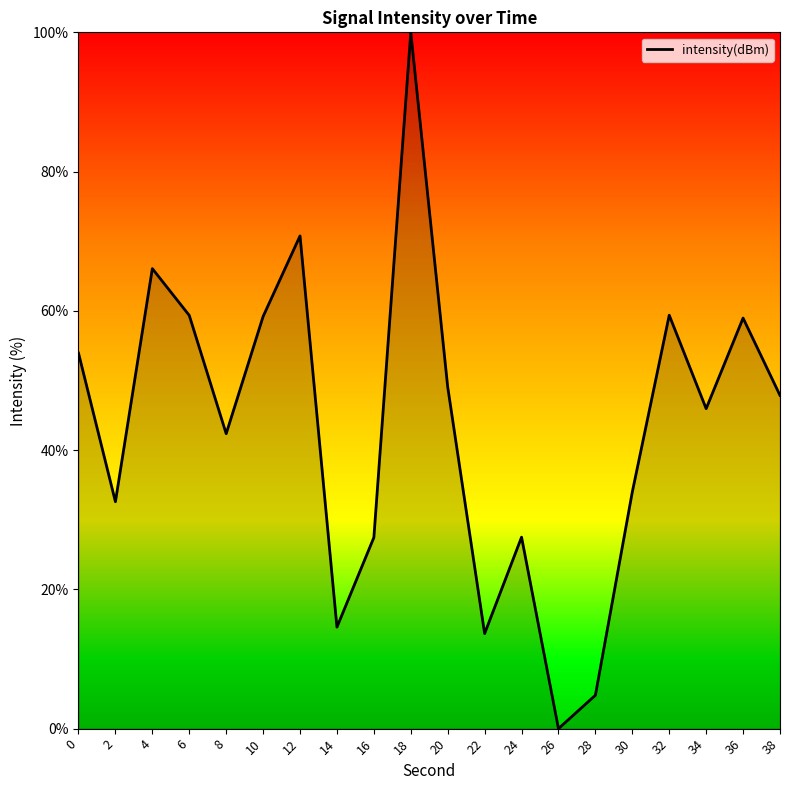

What is the difference between the values at 30 and 16?

6.6